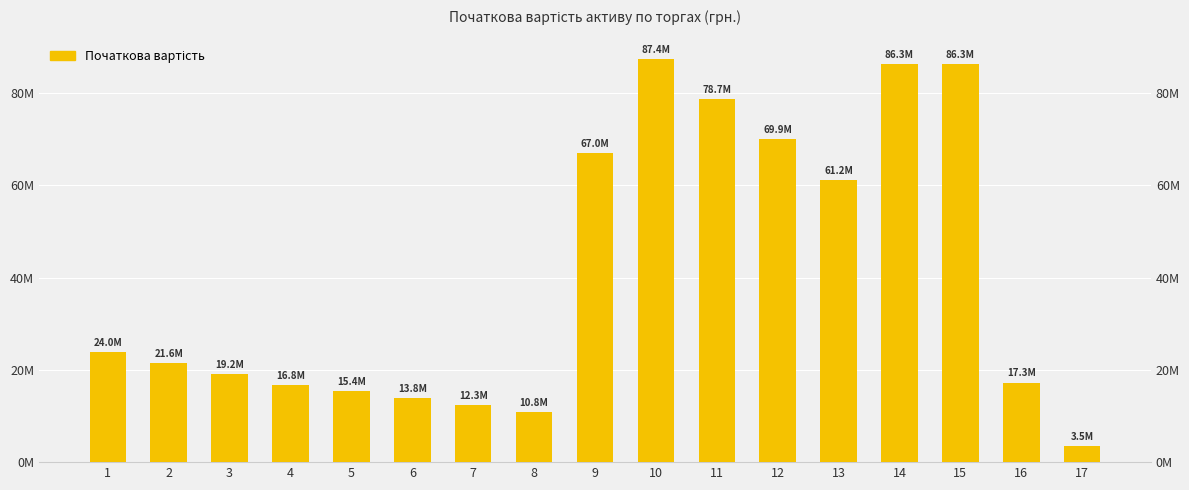

Which label corresponds to the smallest value in the chart?

17